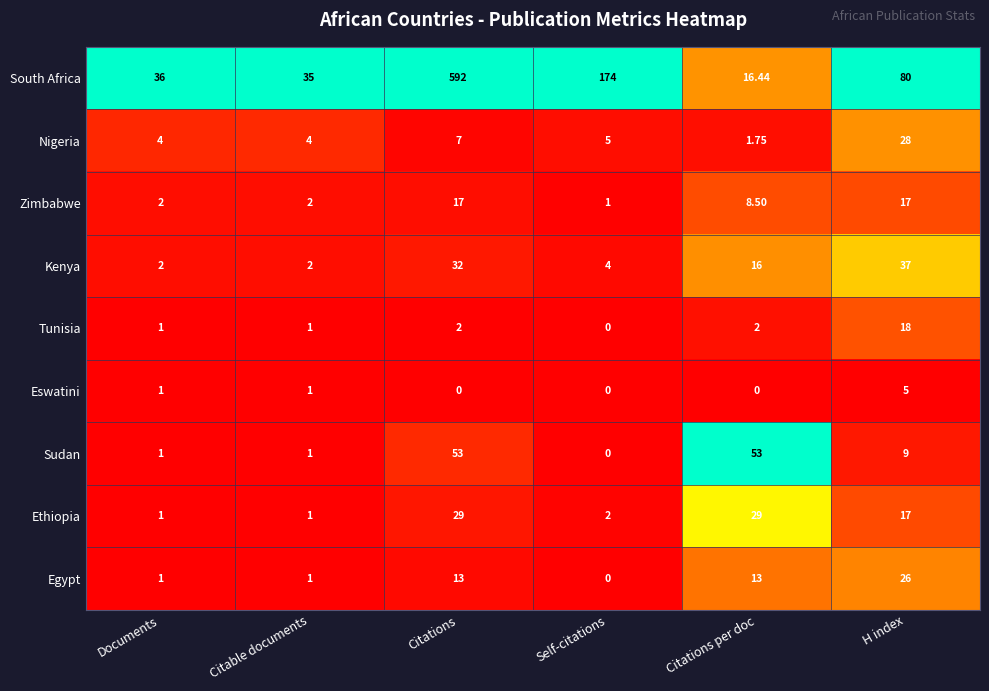

Which series has the largest range (max minus min)?

South Africa